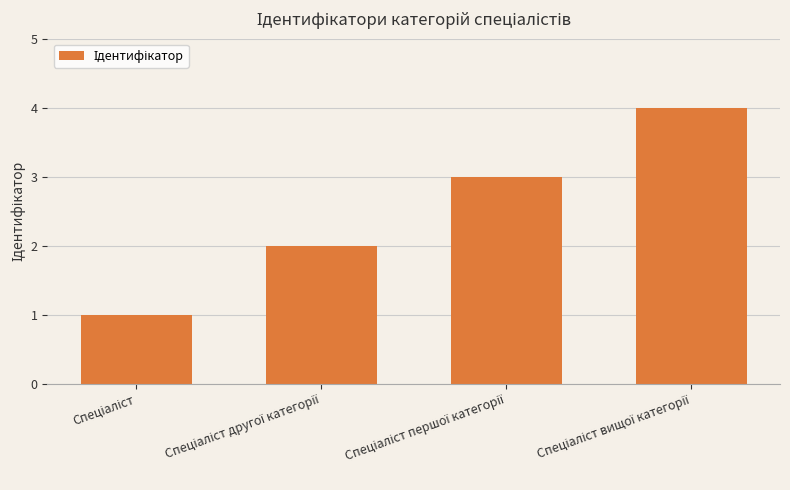

What is the greatest value displayed?

4